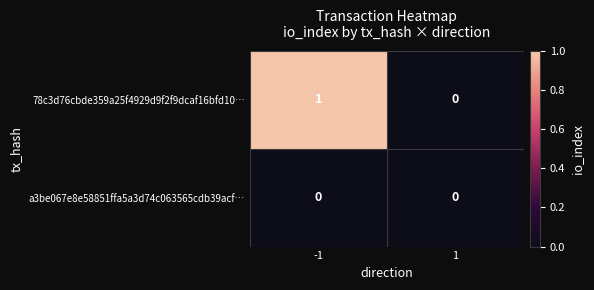

Is it true that 78c3d76cbde359a25f4929d9f2f9dcaf16bfd10… equals 1 at -1?

True